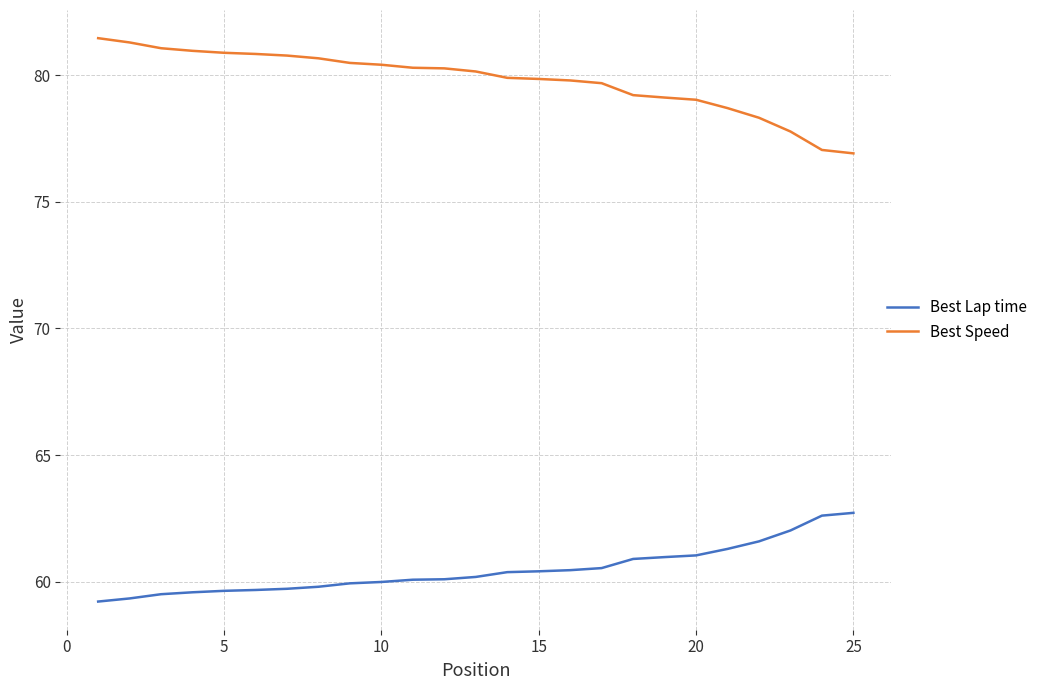

What is the difference between the maximum and minimum values in the Best Speed series?

4.5